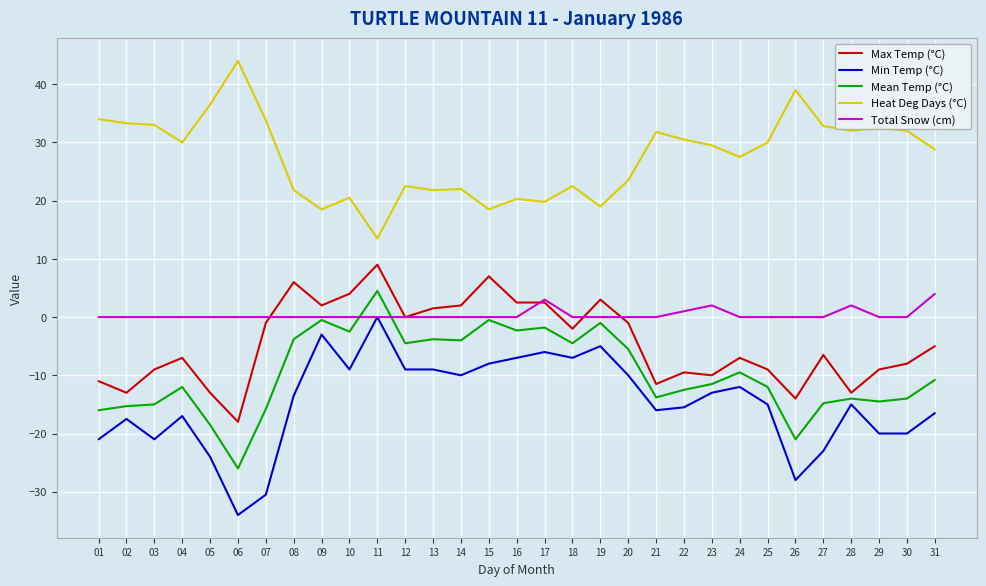

Which label corresponds to the largest value in the chart?

06